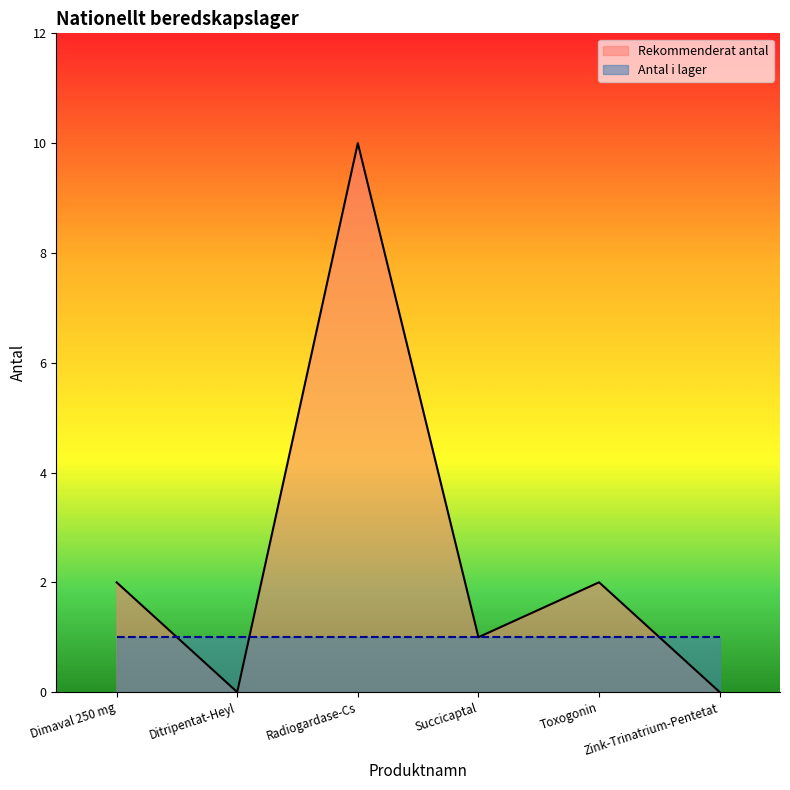

What is the sum of all values?

15